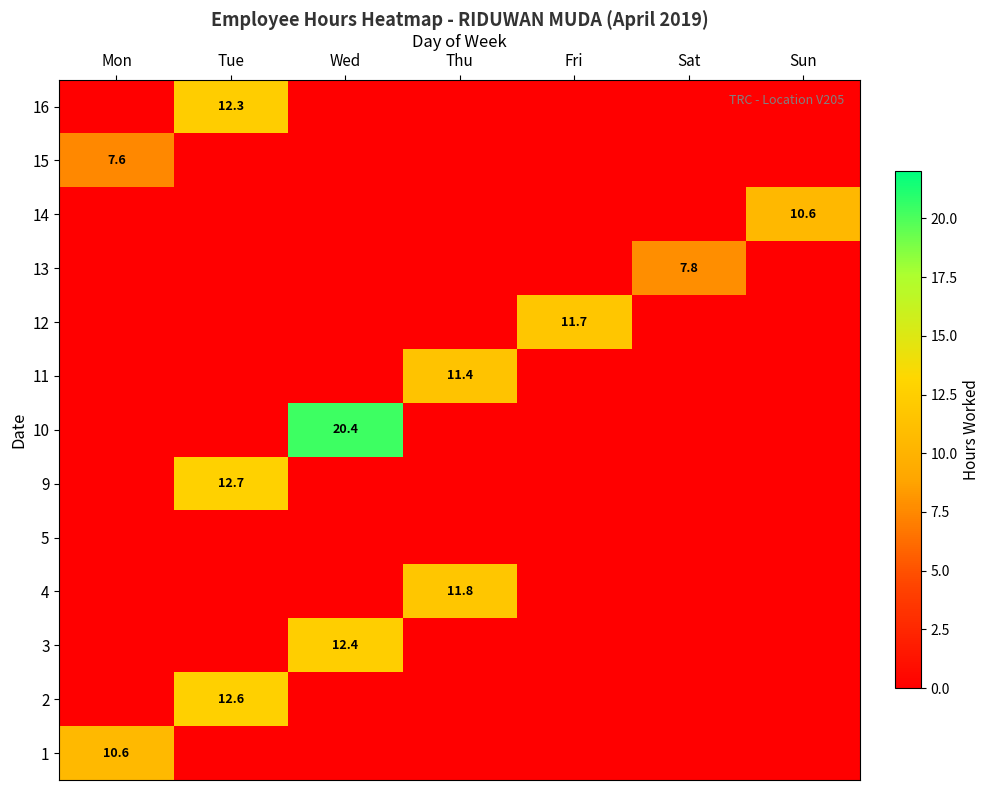

What is the greatest value displayed?

20.4